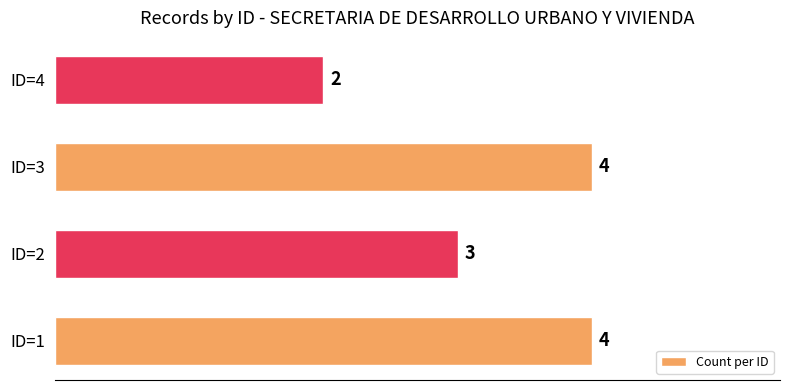

Reading bottom to top, extract all data points from this chart.

ID=1=4	ID=2=3	ID=3=4	ID=4=2